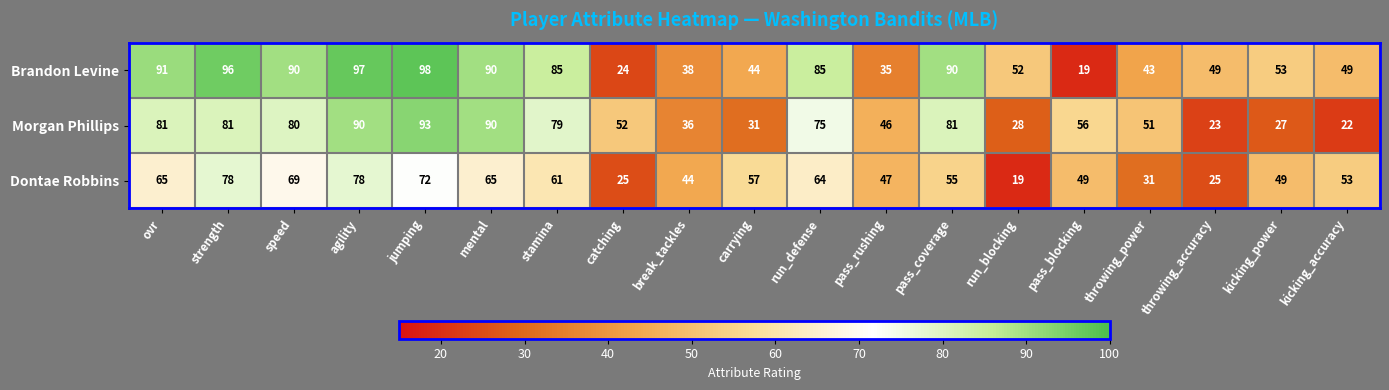

Which series has the largest range (max minus min)?

Brandon Levine